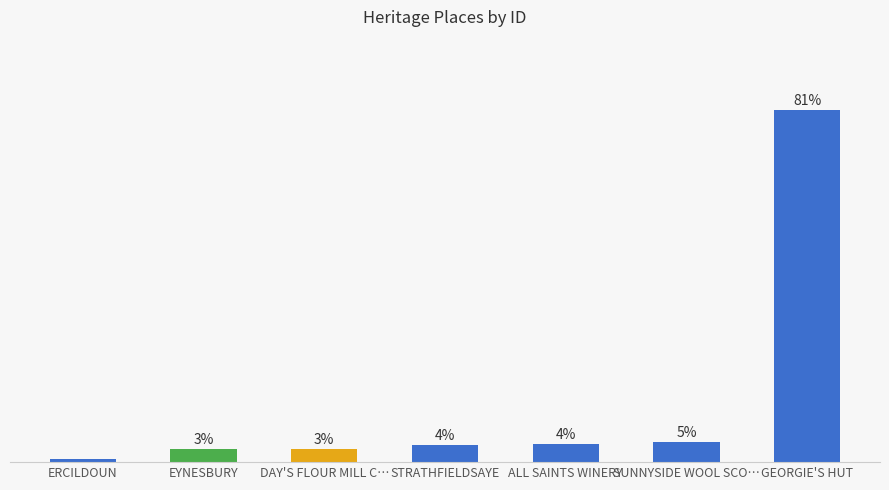

Which has a higher value, ALL SAINTS WINERY or GEORGIE'S HUT?

GEORGIE'S HUT